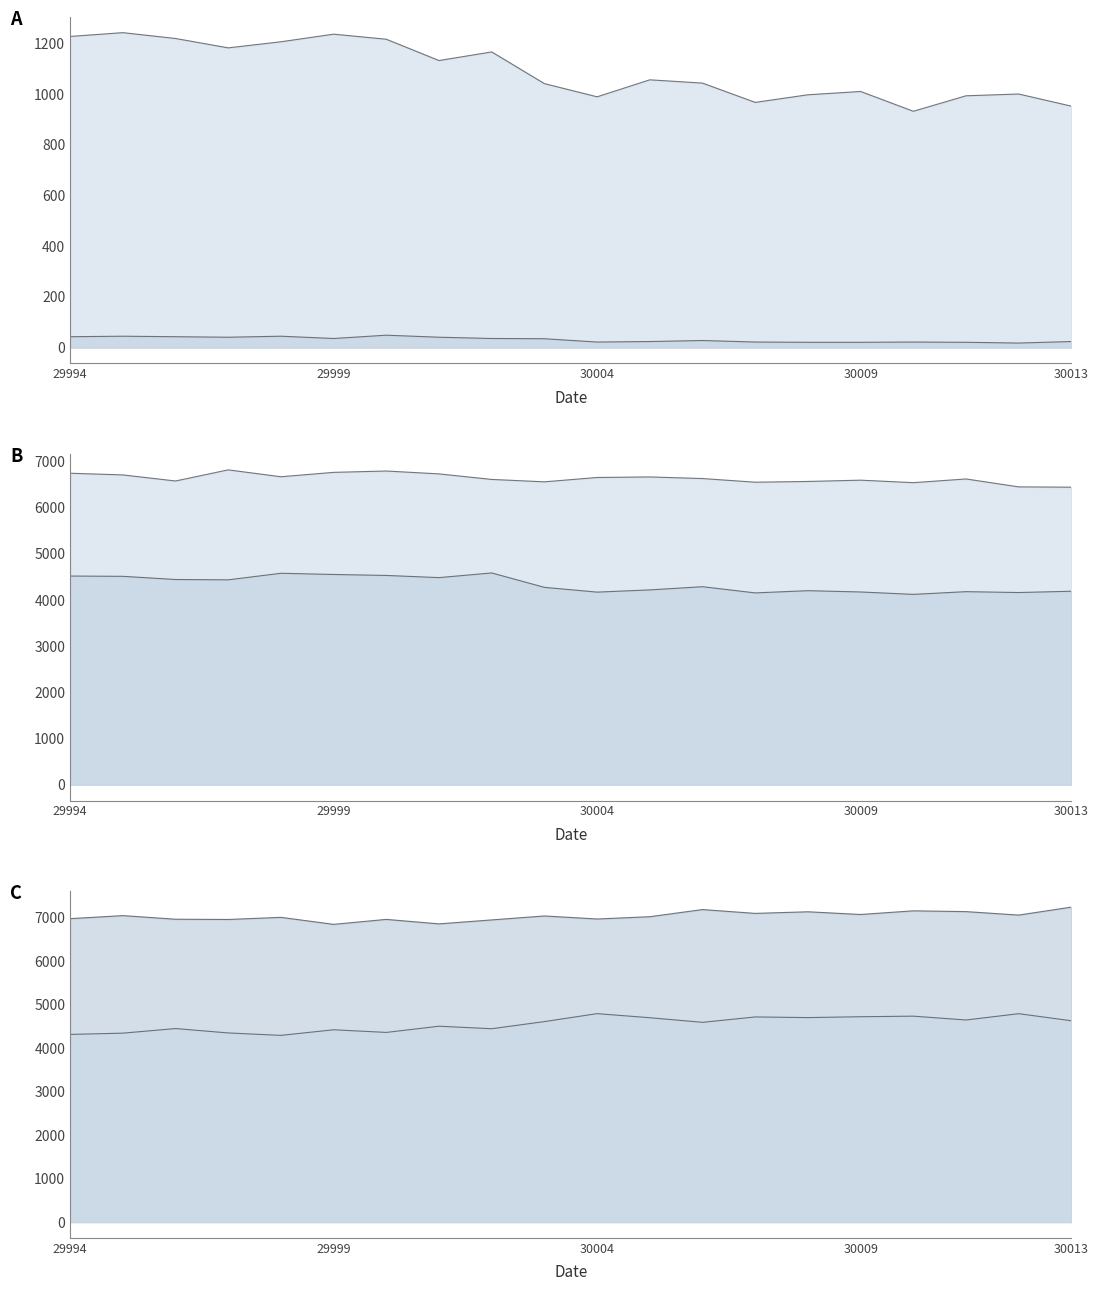

What is the difference between the maximum and minimum values in the col_251 series?

31